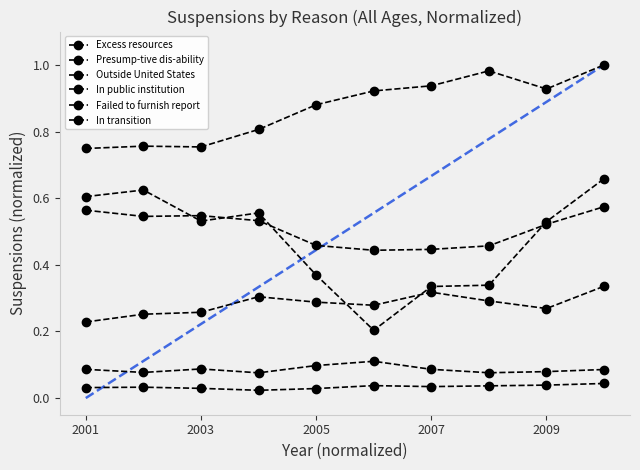

True or false: Excess resources and In transition cross at least once.

False